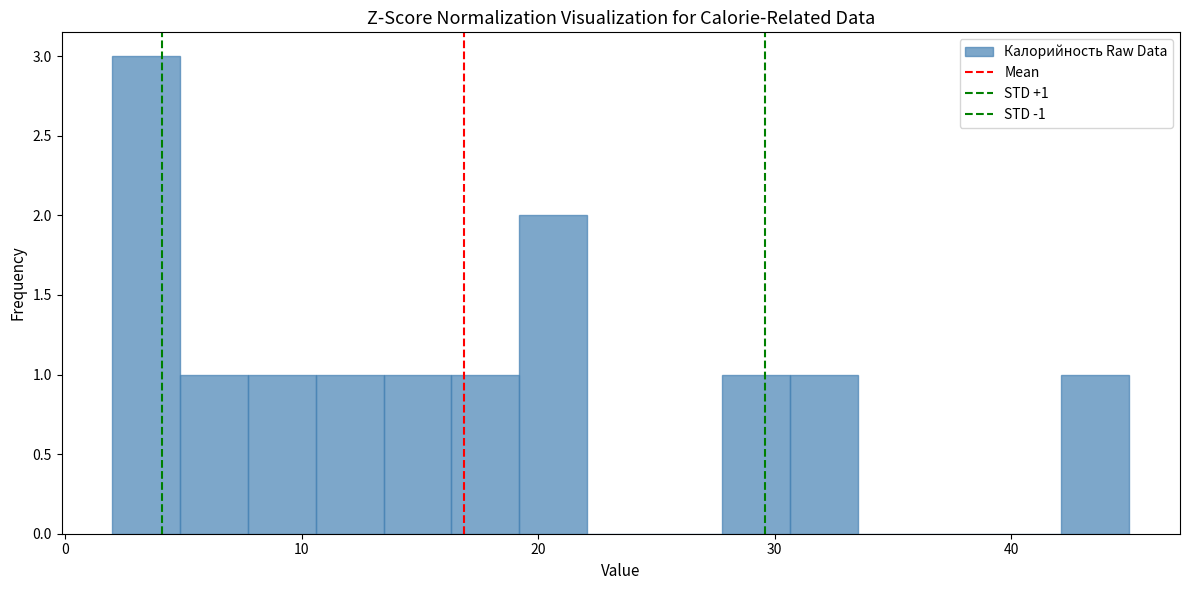

Around what value on the x-axis is the tallest bar? Give the approximate position of its centre, as read against the axis.

3